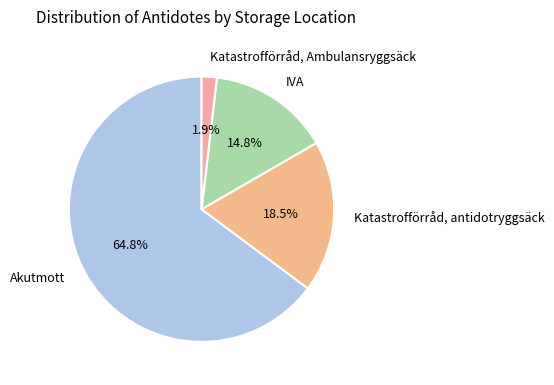

To the nearest percent, what is the difference between the Katastrofförråd, antidotryggsäck and IVA slice percentages?

4%